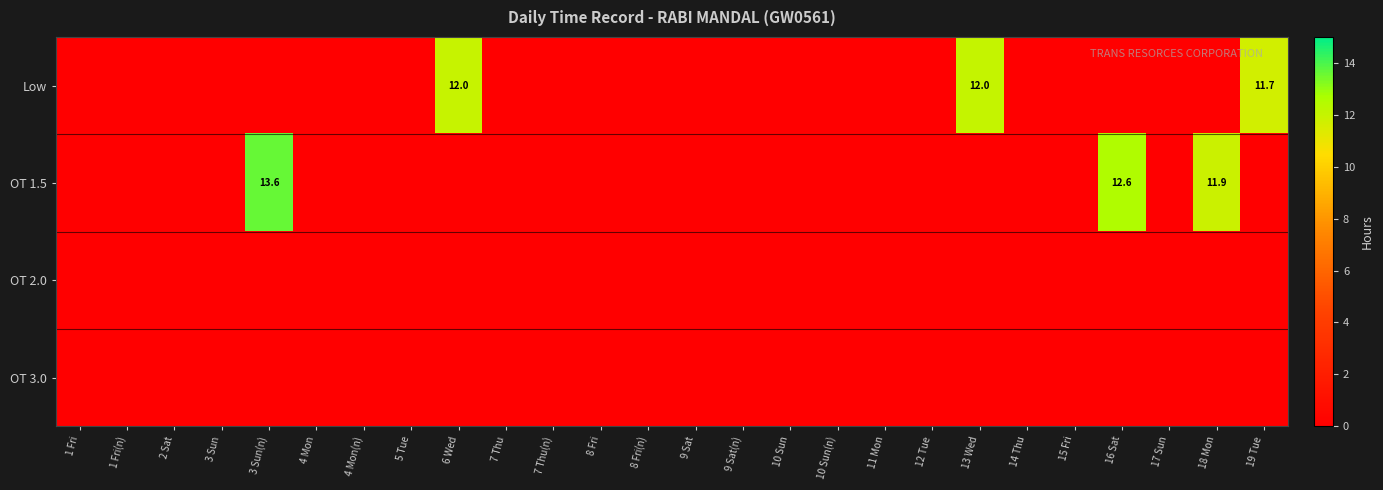

Which has a higher value, 4 Mon or 1 Fri?

4 Mon